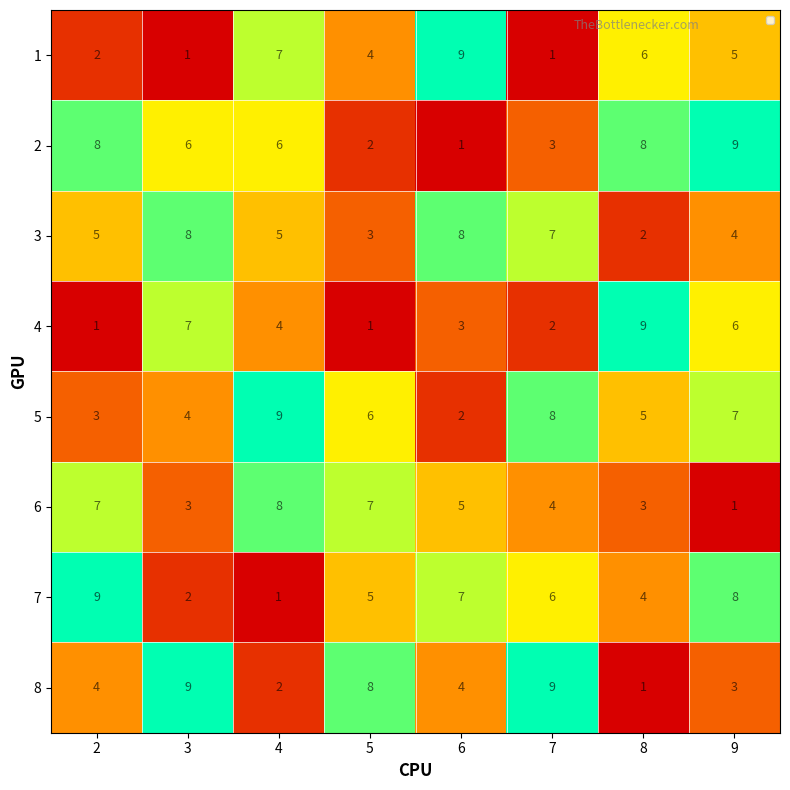

What is the sum of all 6 values?

38